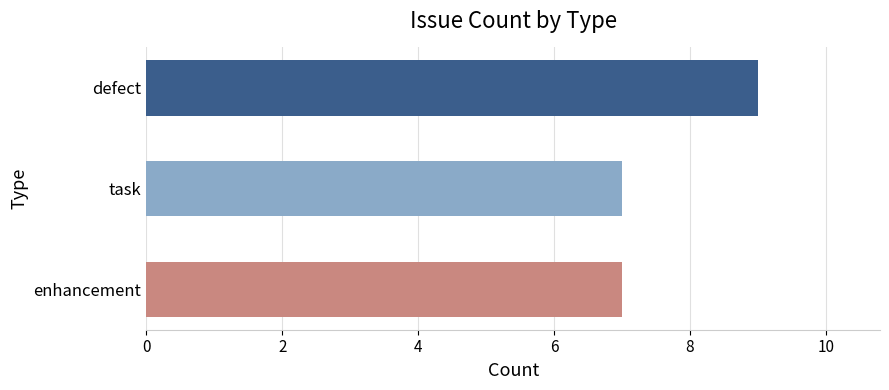

What is the sum of all values?

23